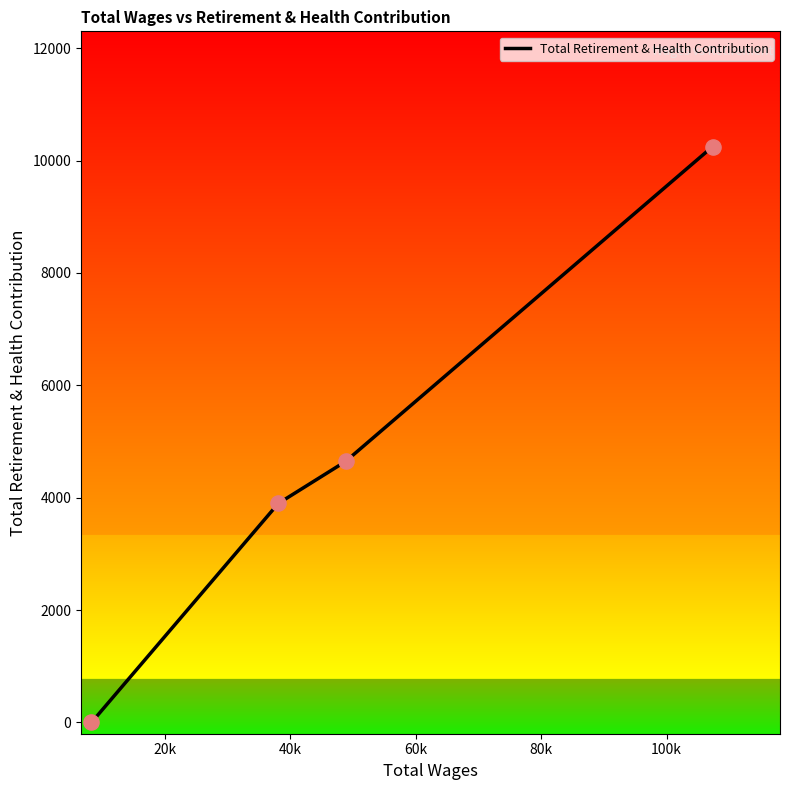

What is the greatest value displayed?

10251